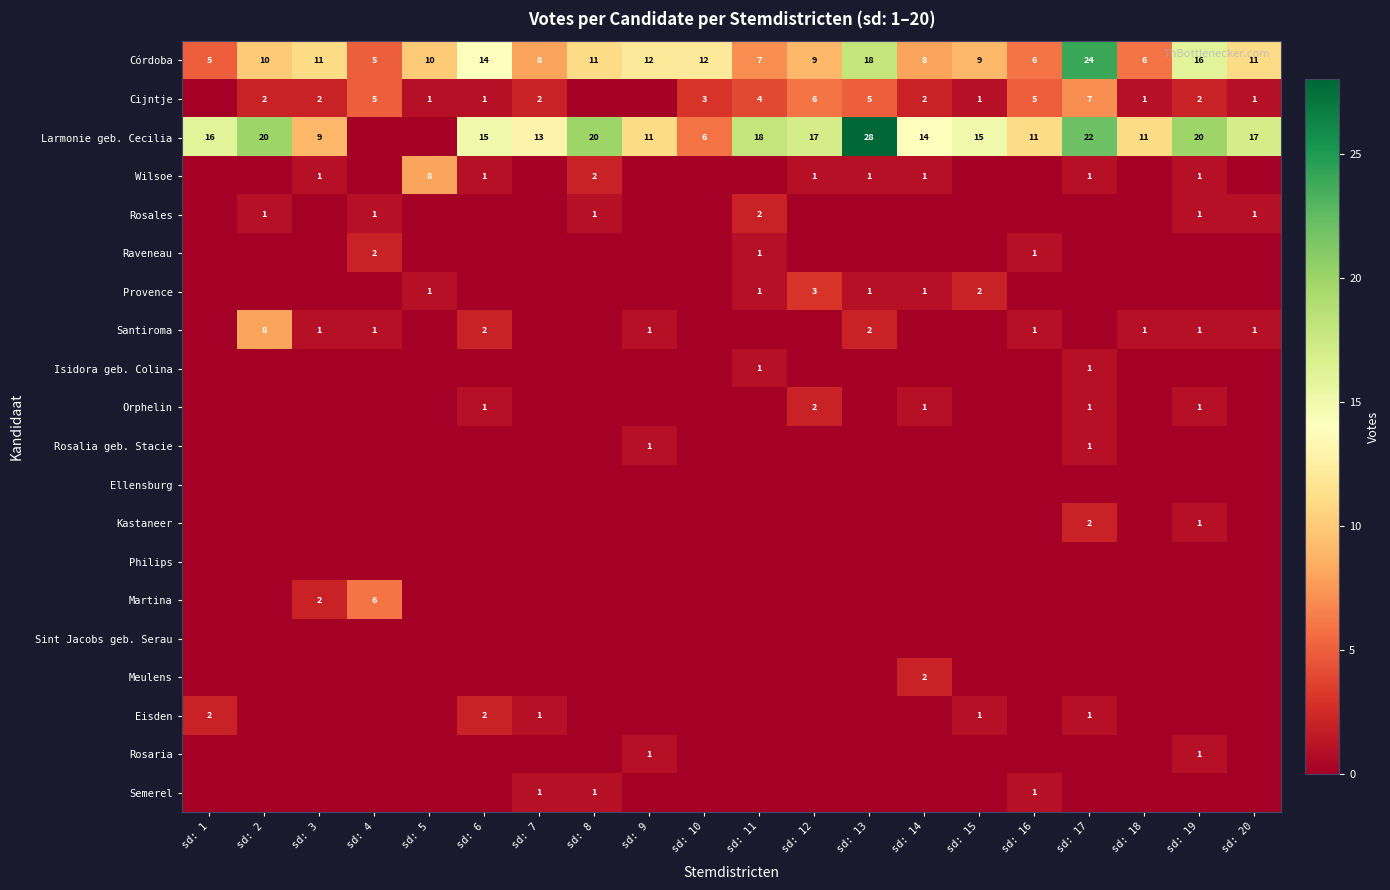

True or false: Wilsoe has a value of 1 at sd: 3.

True